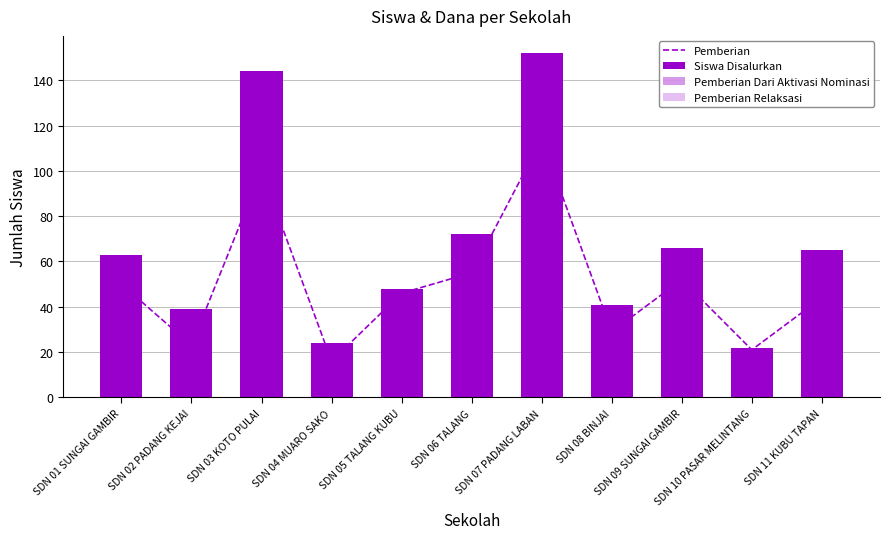

What is the difference between the maximum and minimum values in the Pemberian Dari Aktivasi Nominasi series?

27